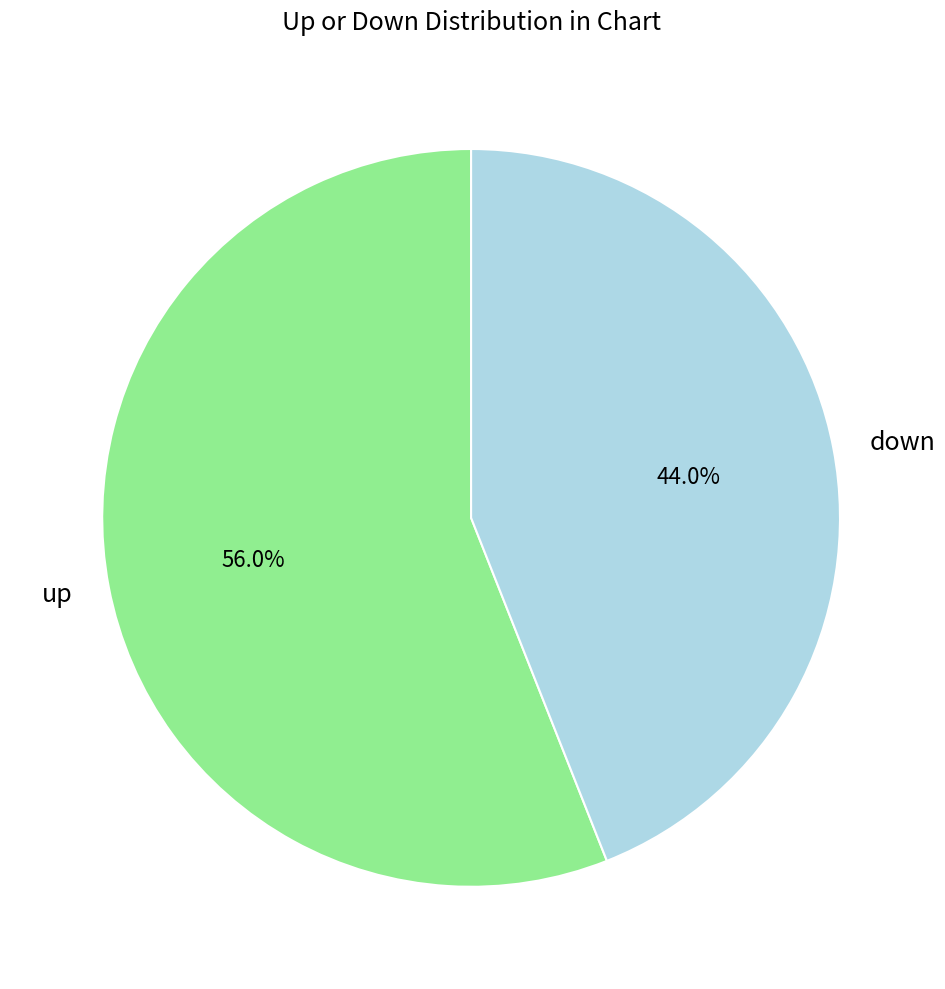

To the nearest percent, what percentage of the pie is up?

56%